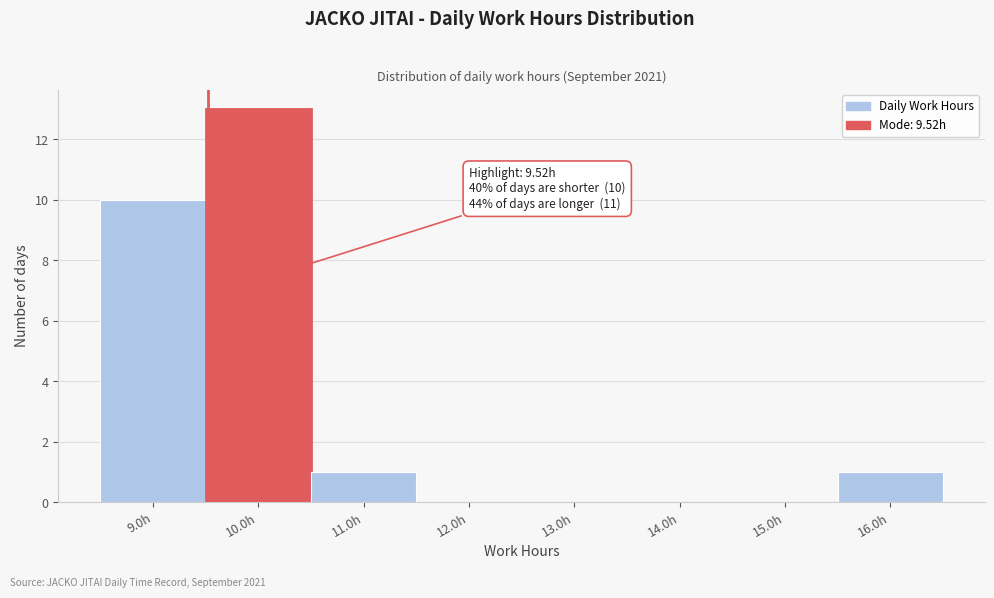

Over which range of the x-axis is the bar tallest?

9.5 to 10.5